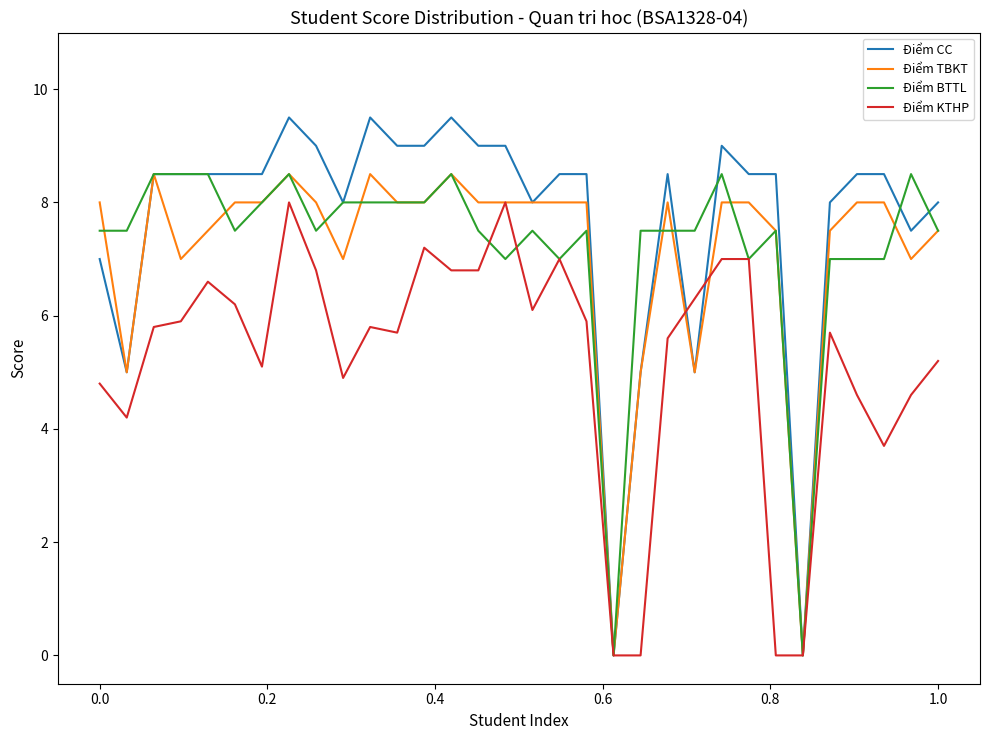

Which series has the largest range (max minus min)?

Điểm CC